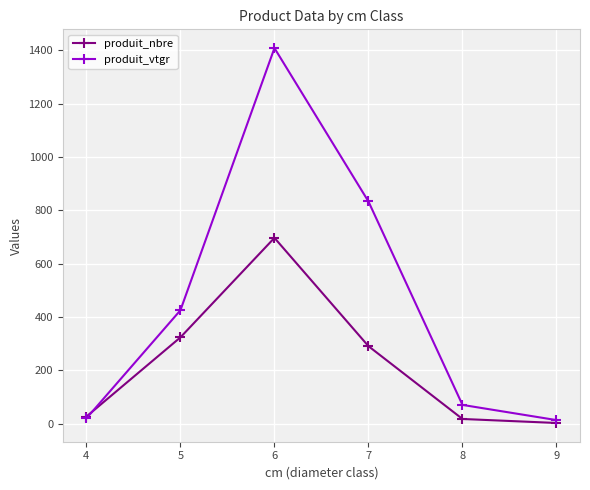

The value of produit_vtgr at 5 is 425.6. True or false?

True